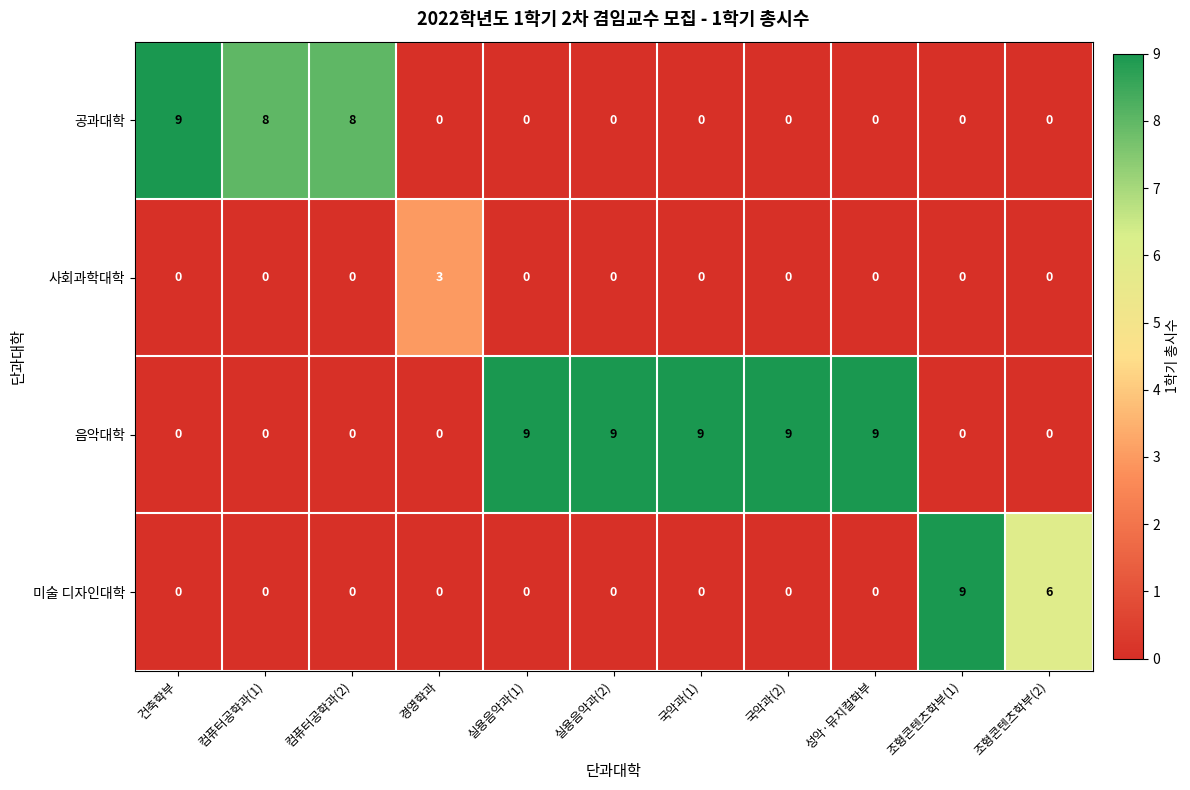

Is it true that 음악대학 equals 9 at 성악·뮤지컬학부?

True